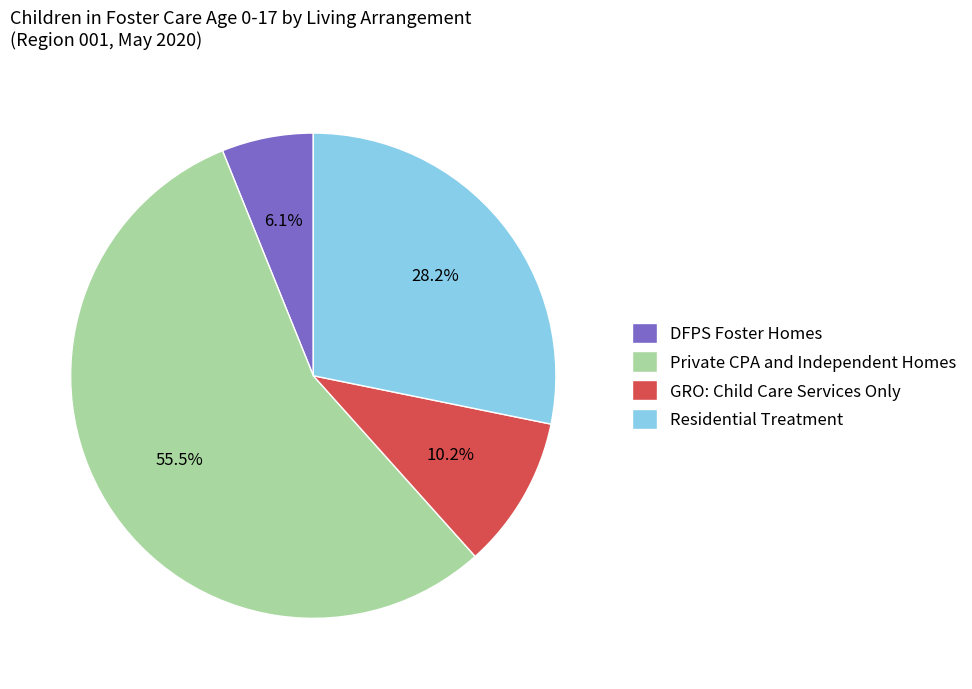

True or false: GRO: Child Care Services Only accounts for 10% of the total.

True